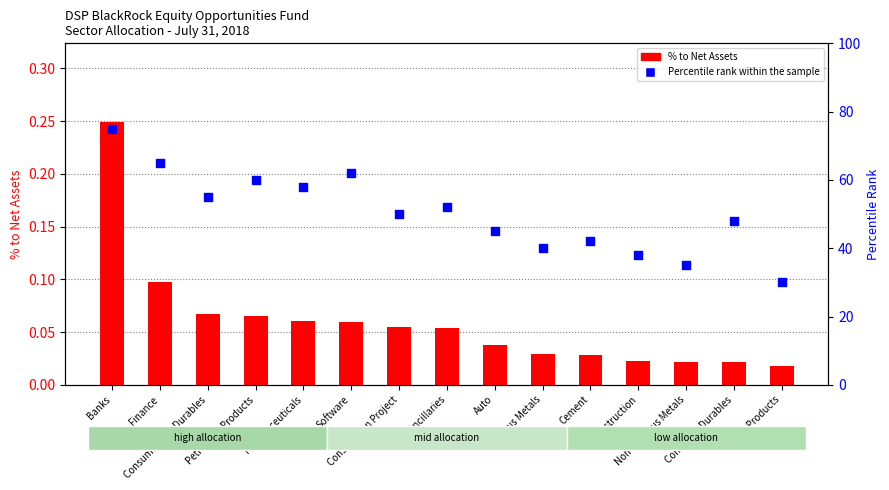

At how many categories does at least one series exceed 70?

1